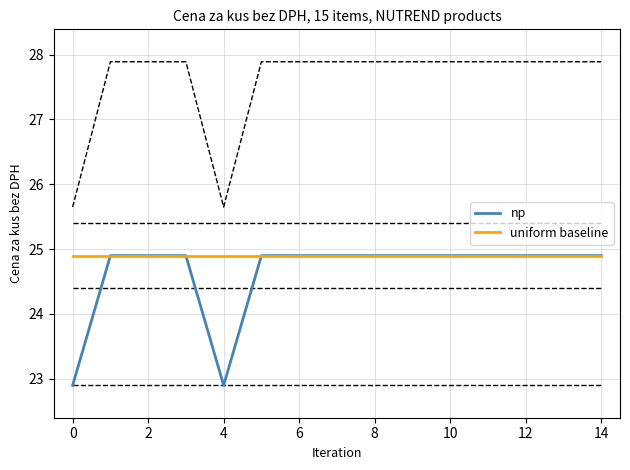

What are all the series names shown in the legend?

np, uniform baseline